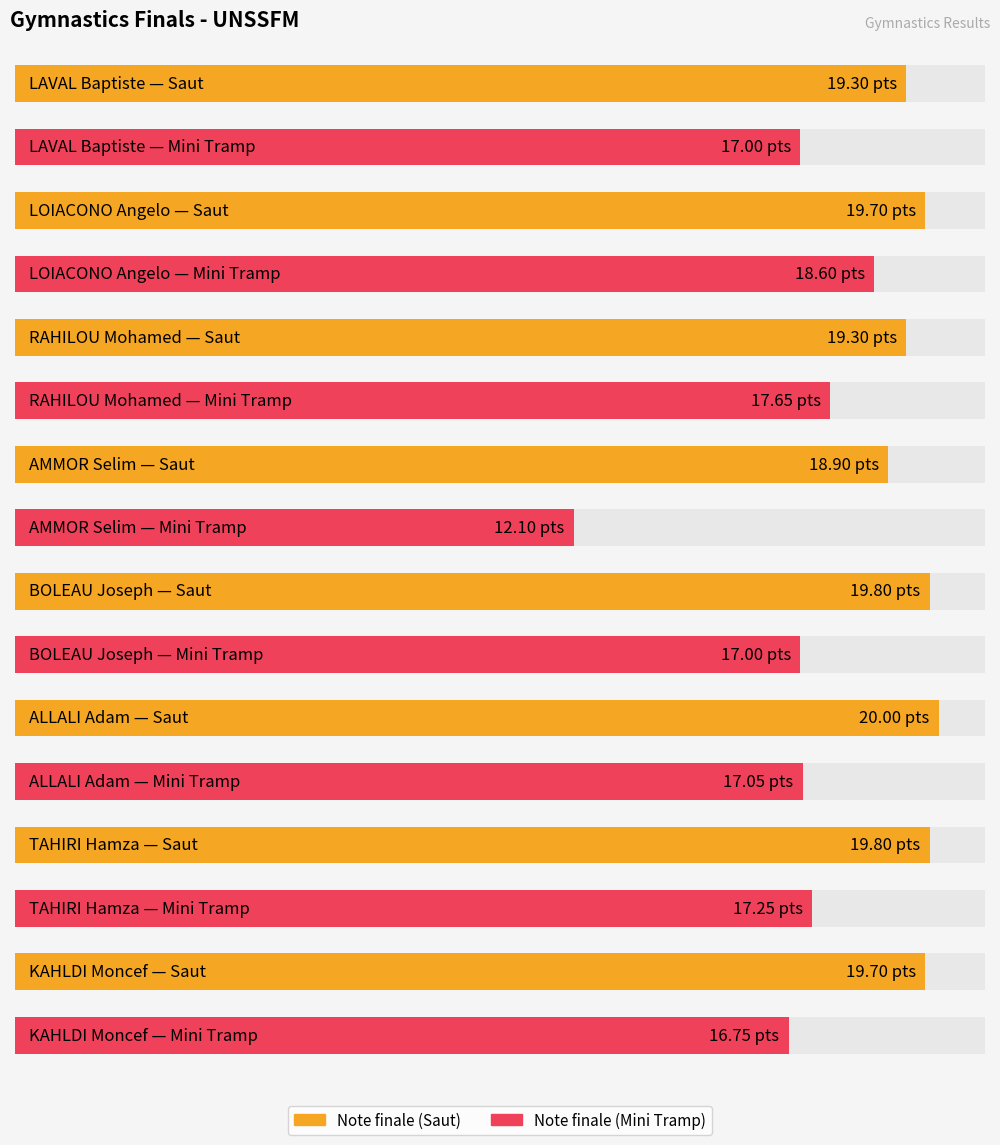

Reading left to right, what are all the values shown in this chart?

Note finale (Saut): 19.3	19.7	19.3	18.9	19.8	20.0	19.8	19.7
Note finale (Mini Tramp): 17.0	18.6	17.6	12.1	17.0	17.1	17.2	16.8